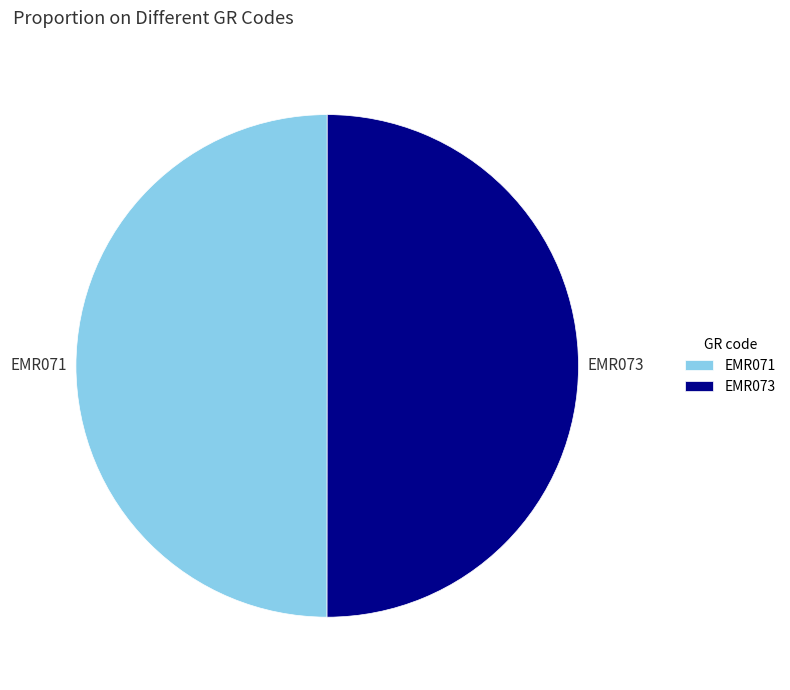

Combined, do EMR073 and EMR071 account for over 50%?

Yes